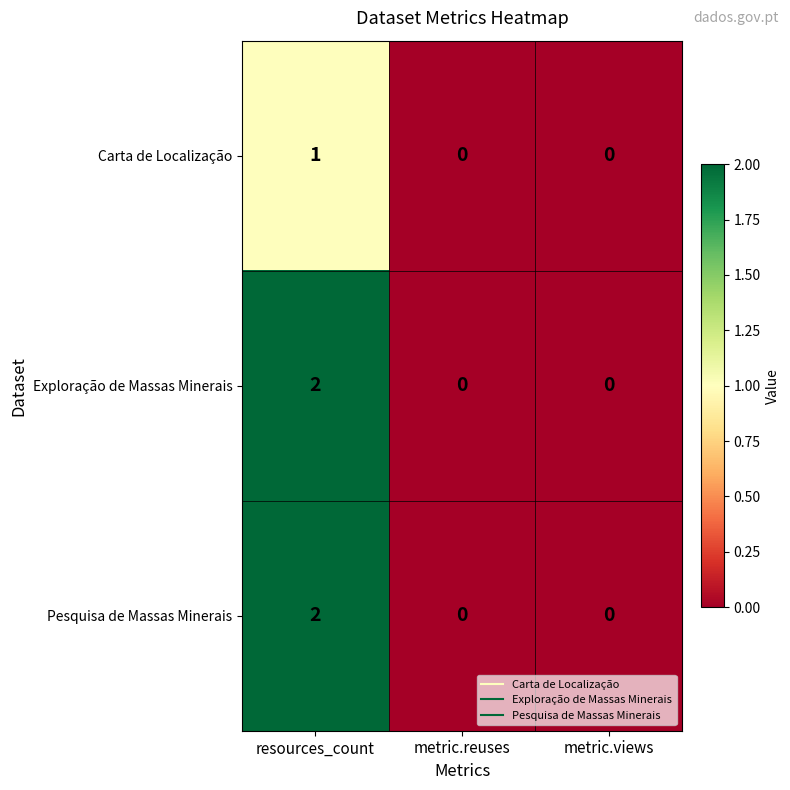

At which category is the sum across all series the highest?

resources_count